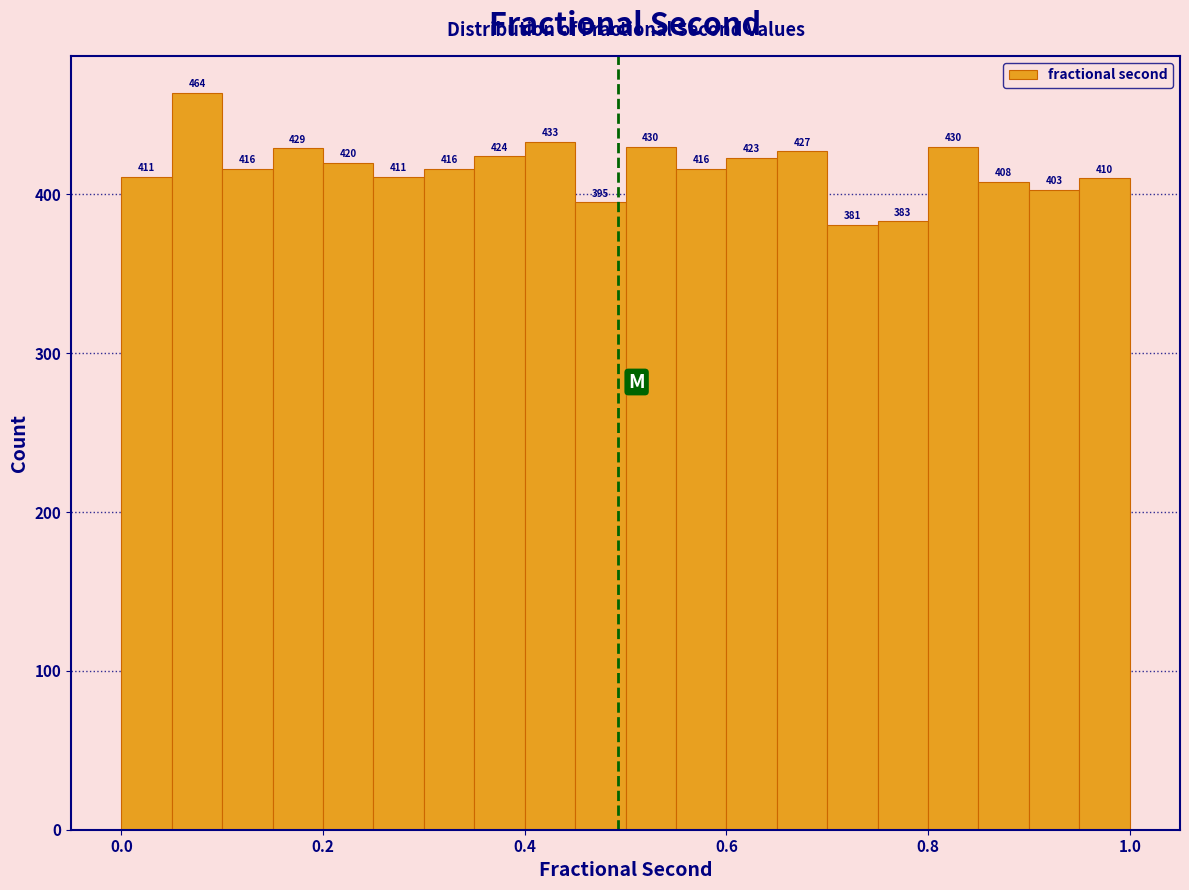

Read against the x-axis, roughly where is the centre of the tallest bar?

0.08